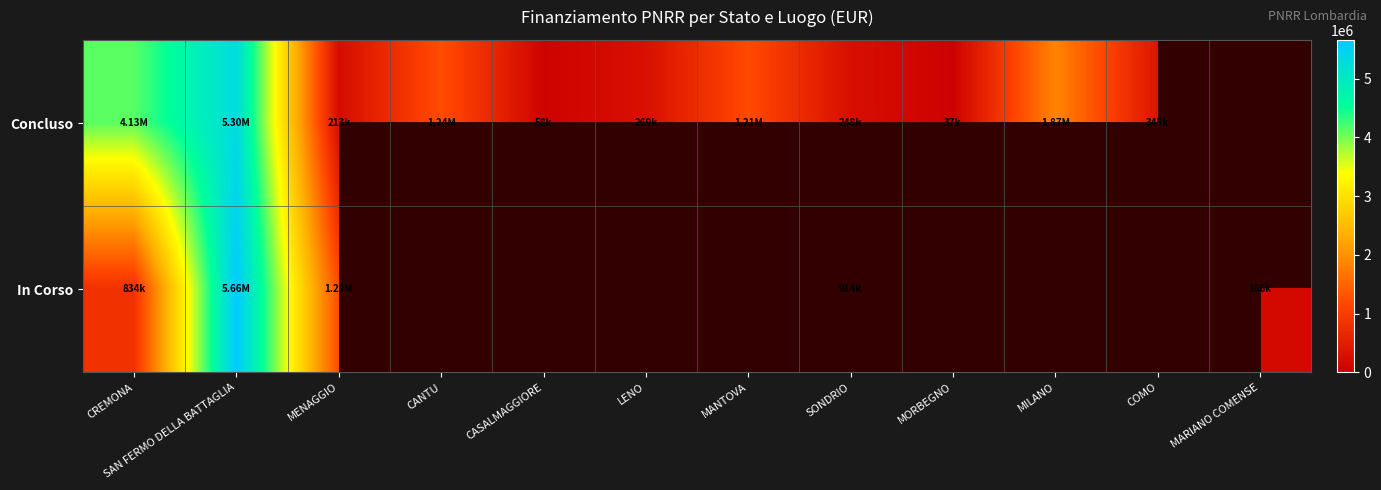

Is the value of Concluso at MENAGGIO greater than the value of In Corso at MILANO?

No